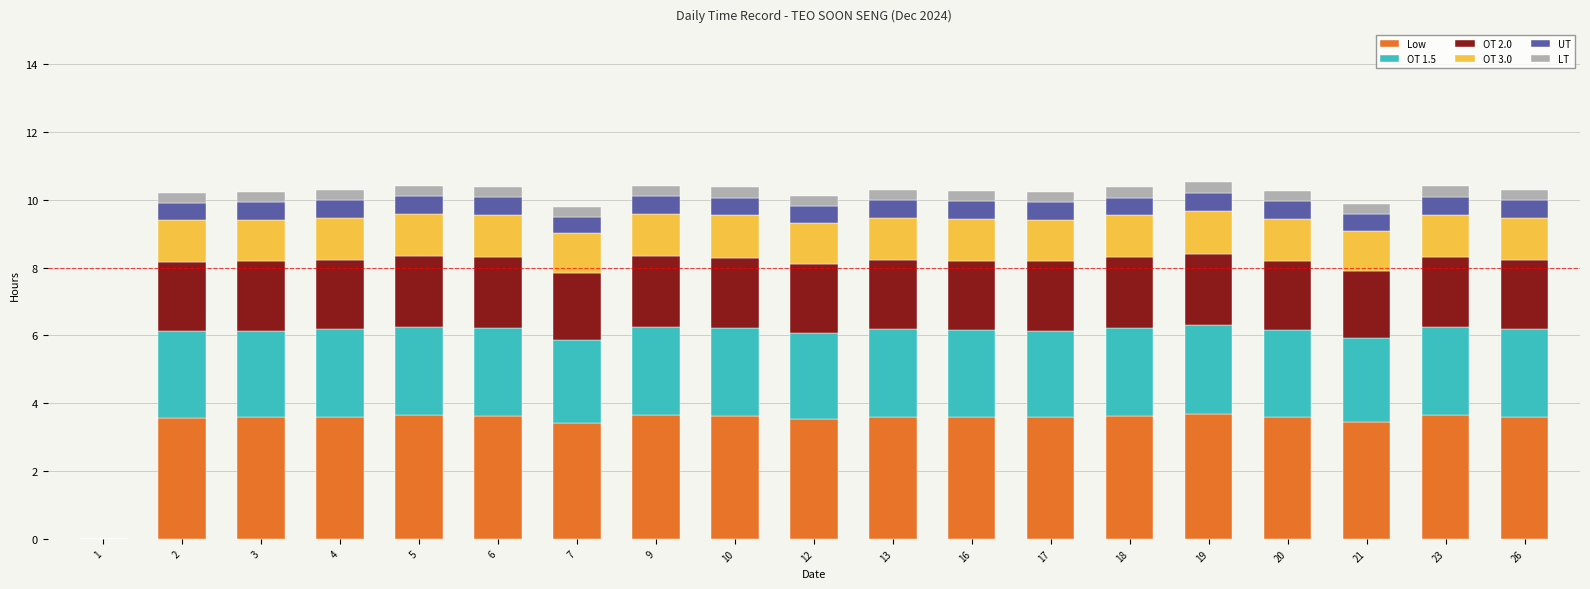

What is the total value across all series at 23?

10.4